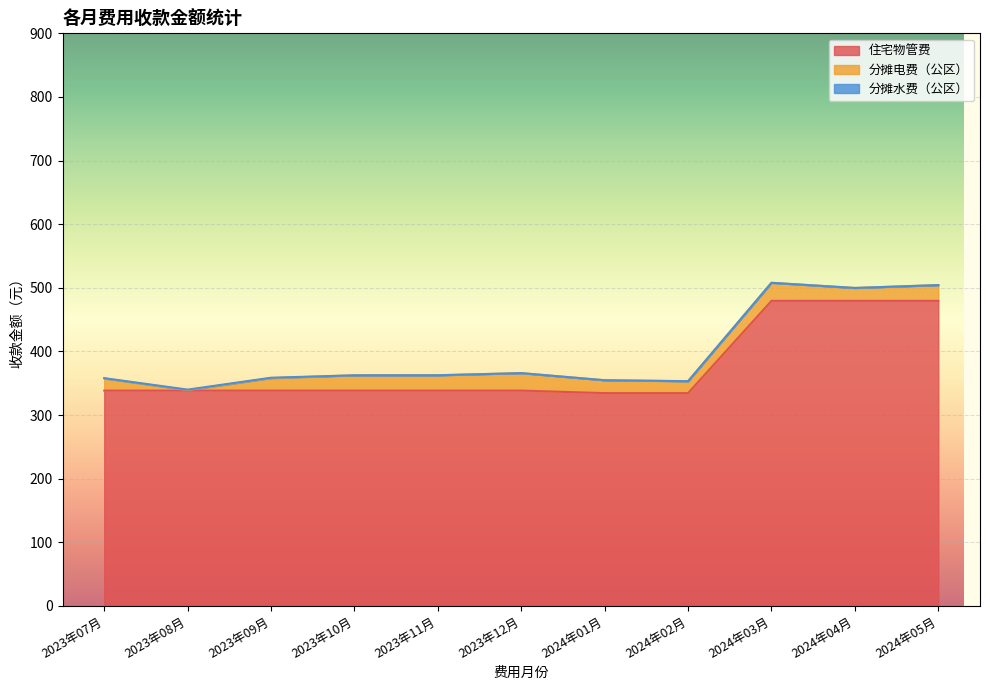

Which series has the largest total across all categories?

住宅物管费